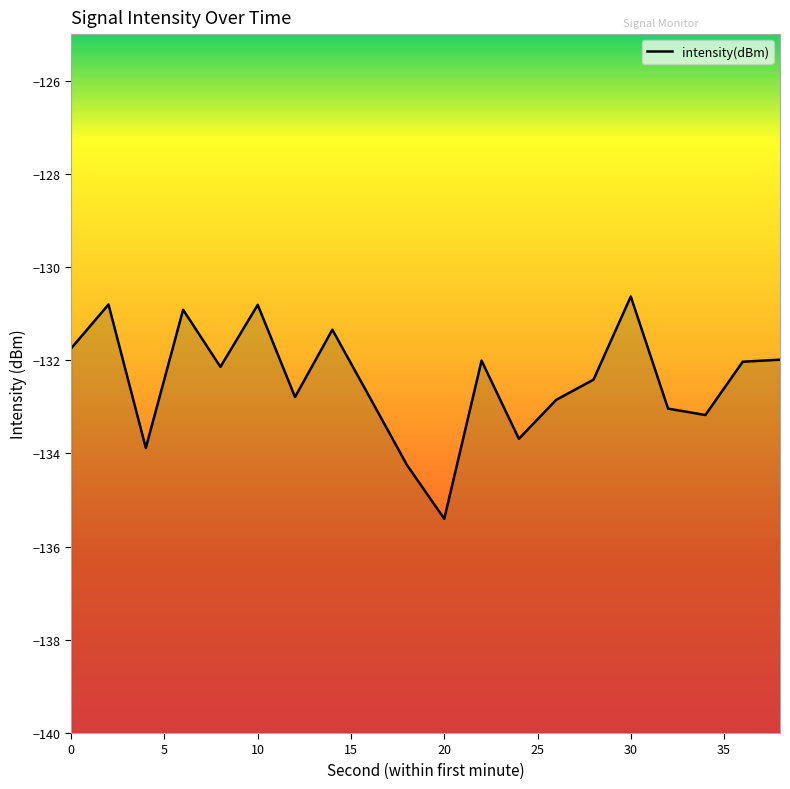

Rank the categories by value from highest to lowest.

30, 2, 10, 6, 14, 0, 38, 22, 36, 8, 28, 12, 16, 26, 32, 34, 24, 4, 18, 20